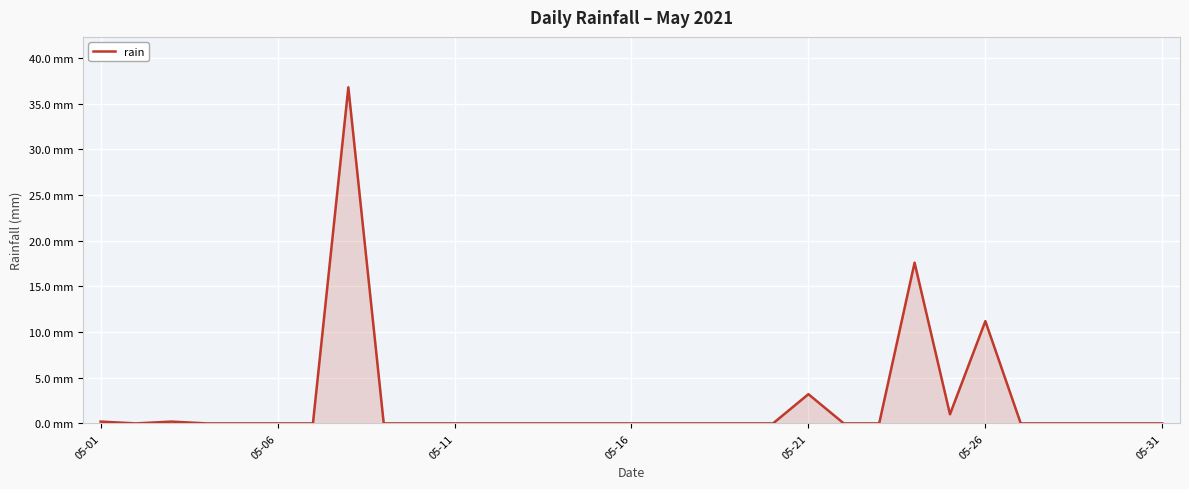

What is the average value?

2.3